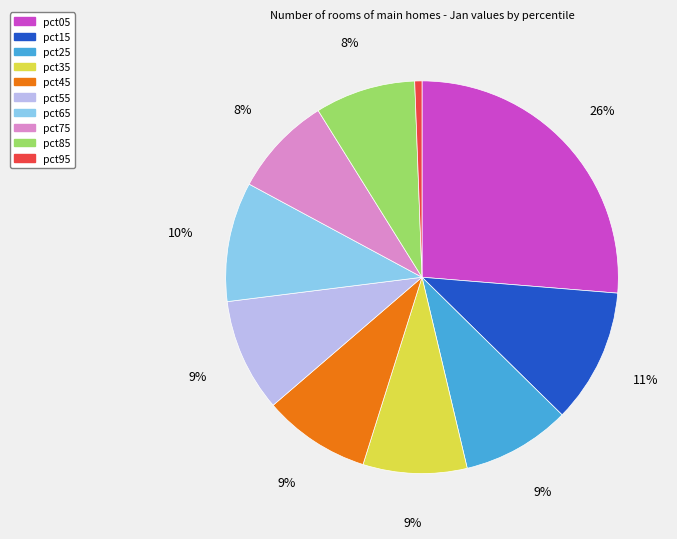

The pct85 slice represents 18% of the pie. True or false?

False